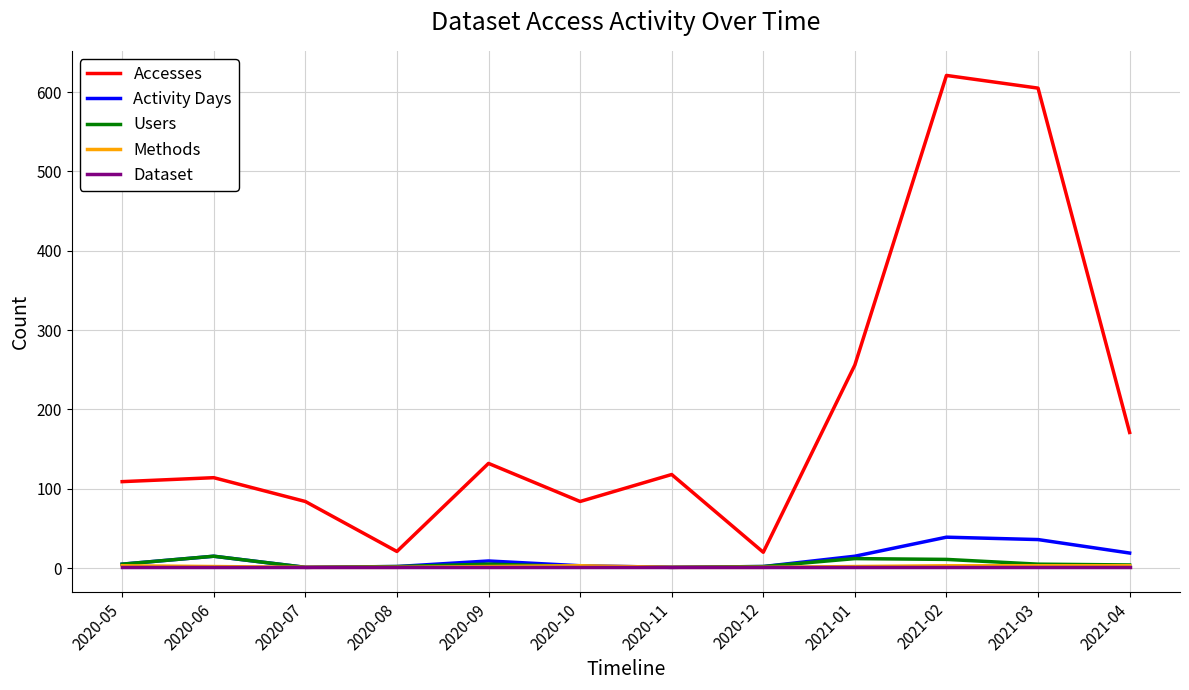

What position from the left is 2020-08?

4